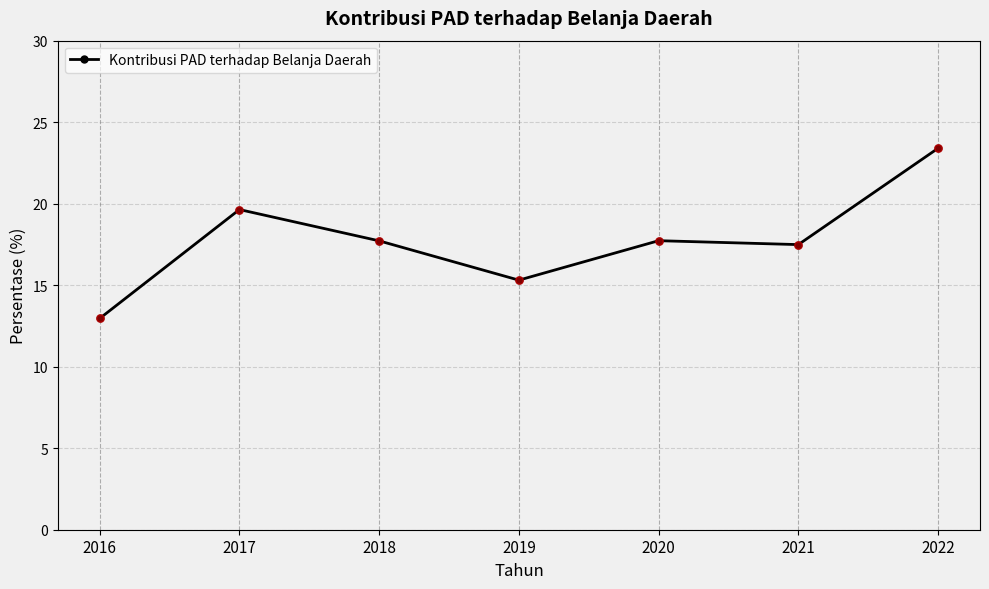

Between 2017 and 2019, which is larger?

2017